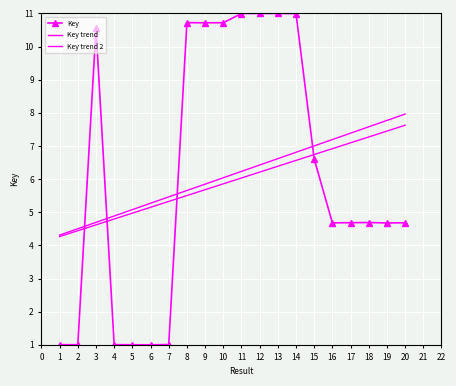

List the labels in order of value, largest first.

12, 13, 11, 14, 8, 10, 9, 3, 15, 18, 17, 20, 16, 19, 7, 4, 1, 2, 5, 6